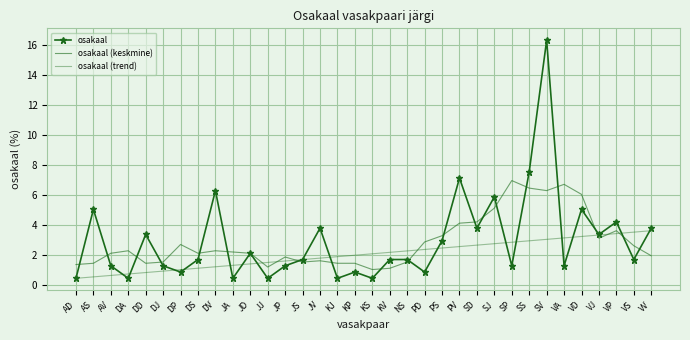

True or false: osakaal (trend) has a value of 2.7 at KJ.

False